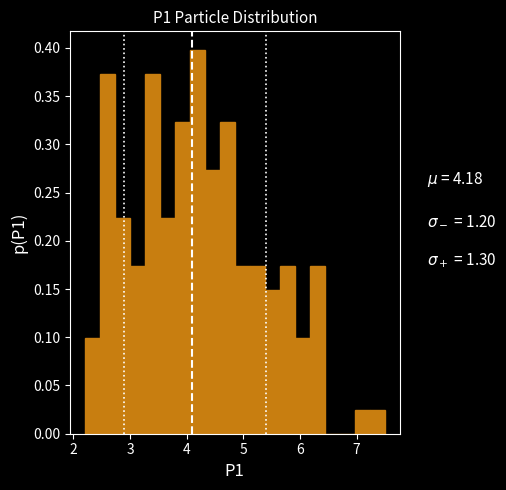

Read against the x-axis, roughly where is the centre of the tallest bar?

4.2